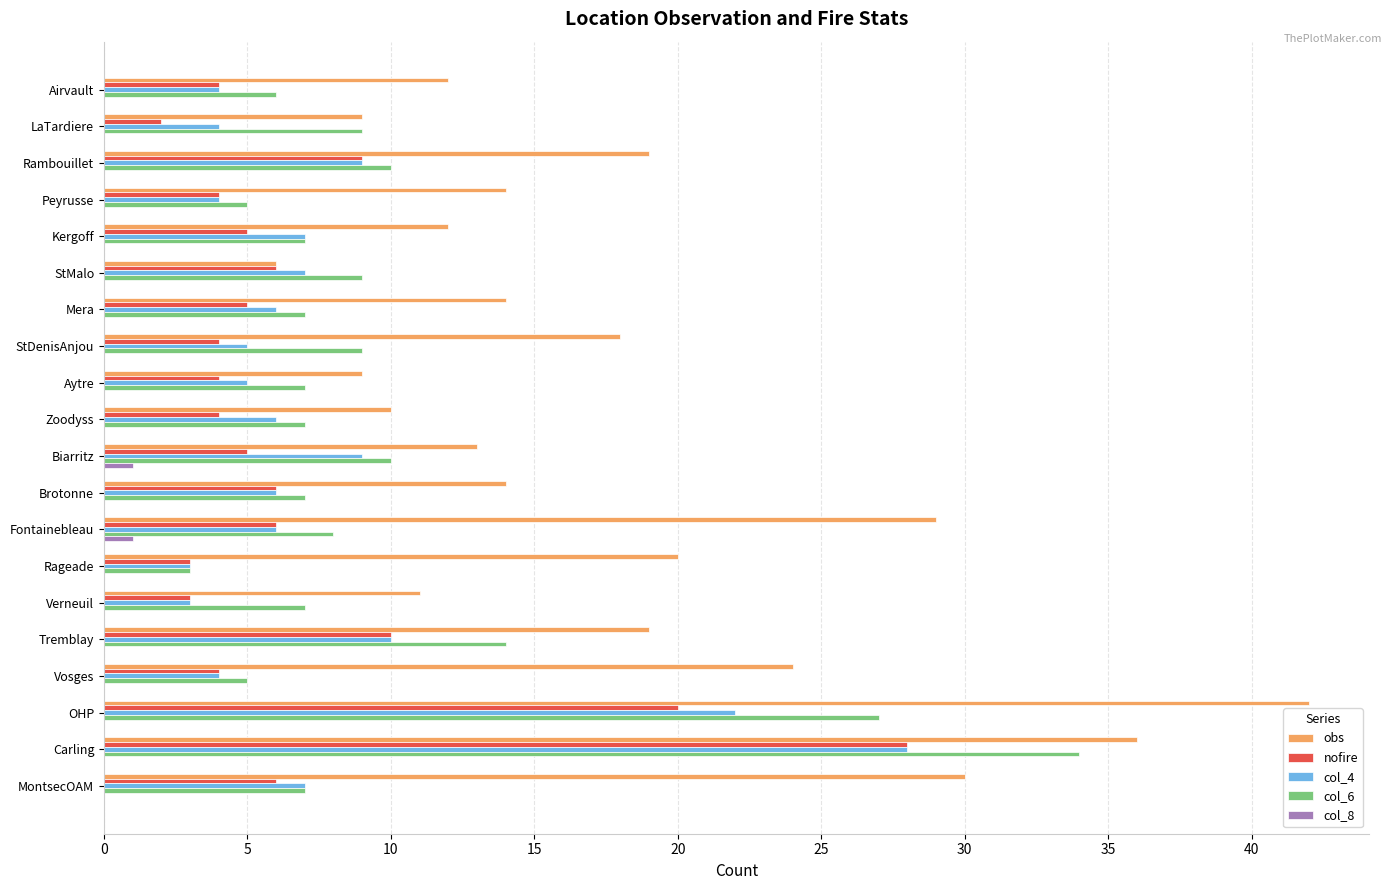

How many data points does each series have?

20